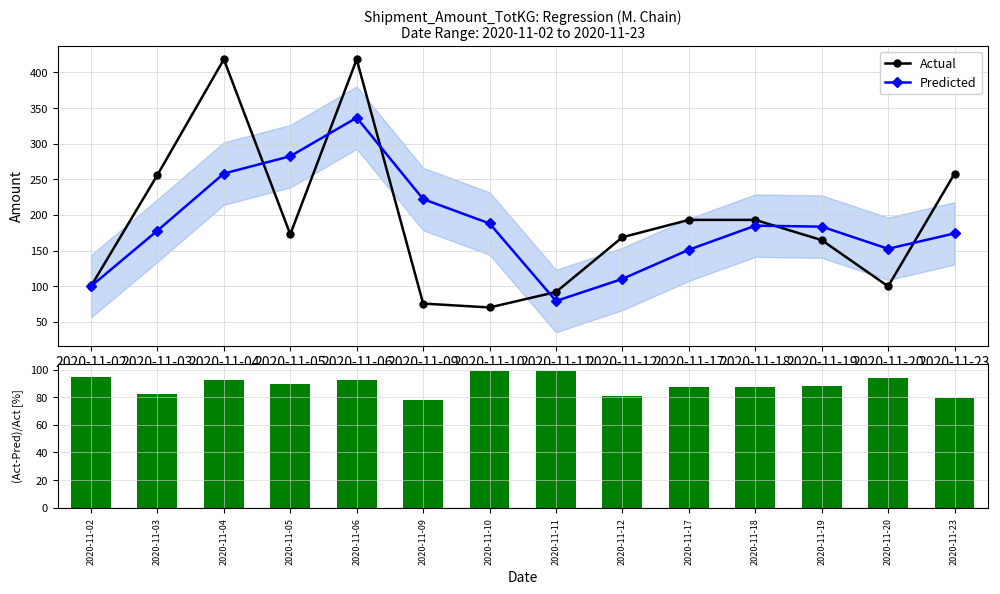

At which category does the chart reach its peak across all series?

2020-11-04